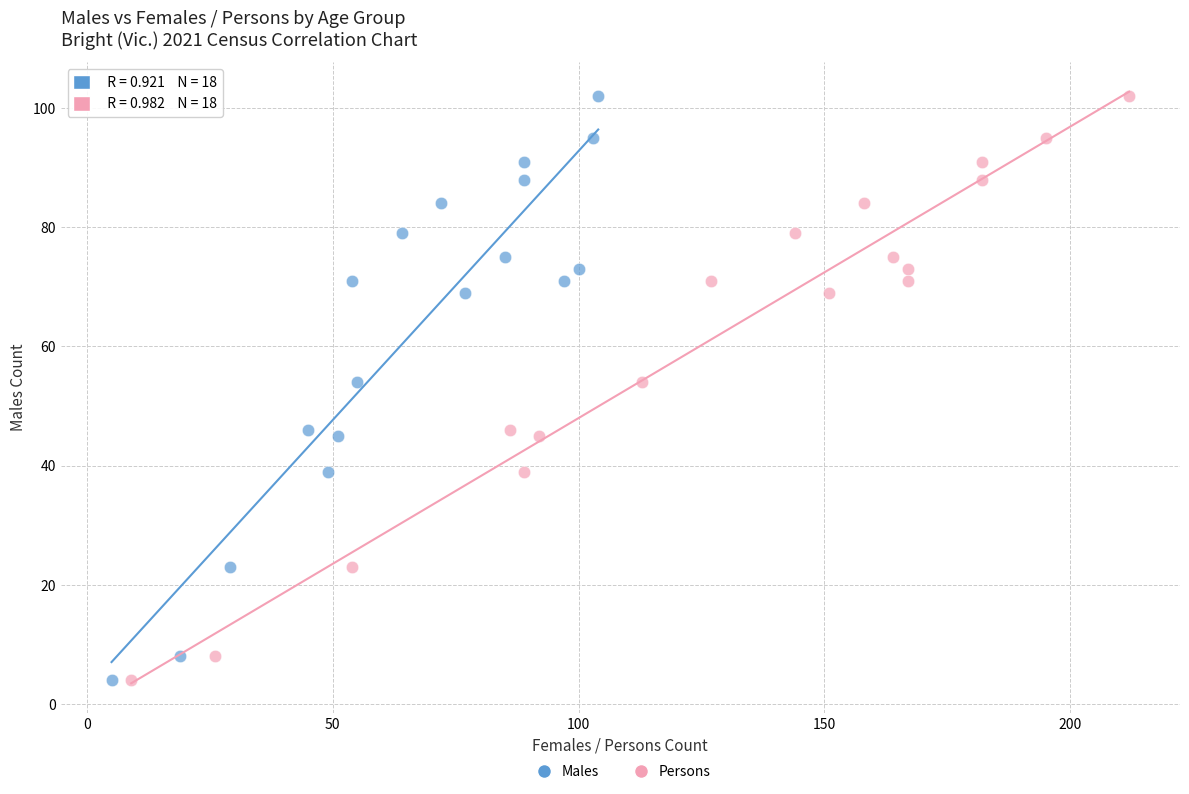

What are all the series names shown in the legend?

Males, Persons